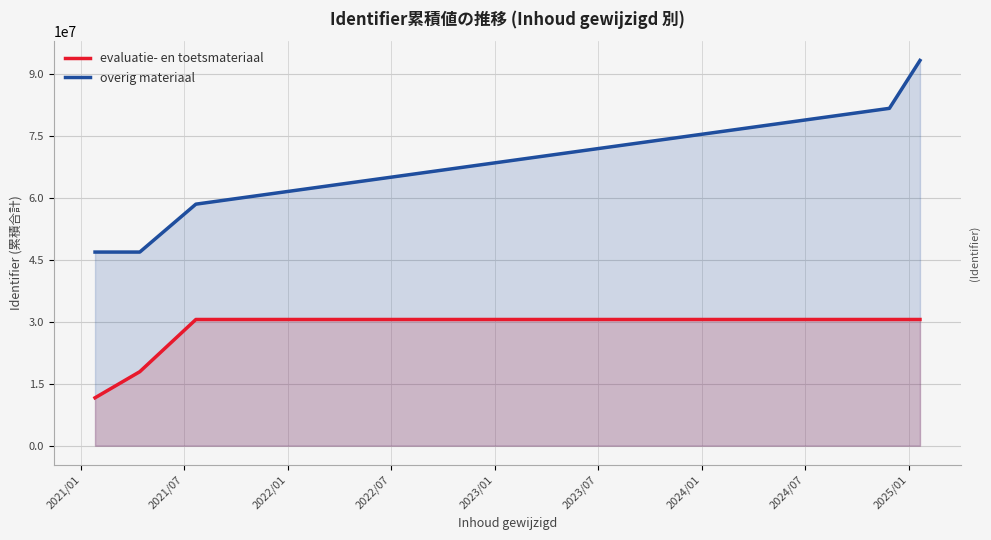

List the series in order of their peak value, lowest first.

evaluatie- en toetsmateriaal, overig materiaal